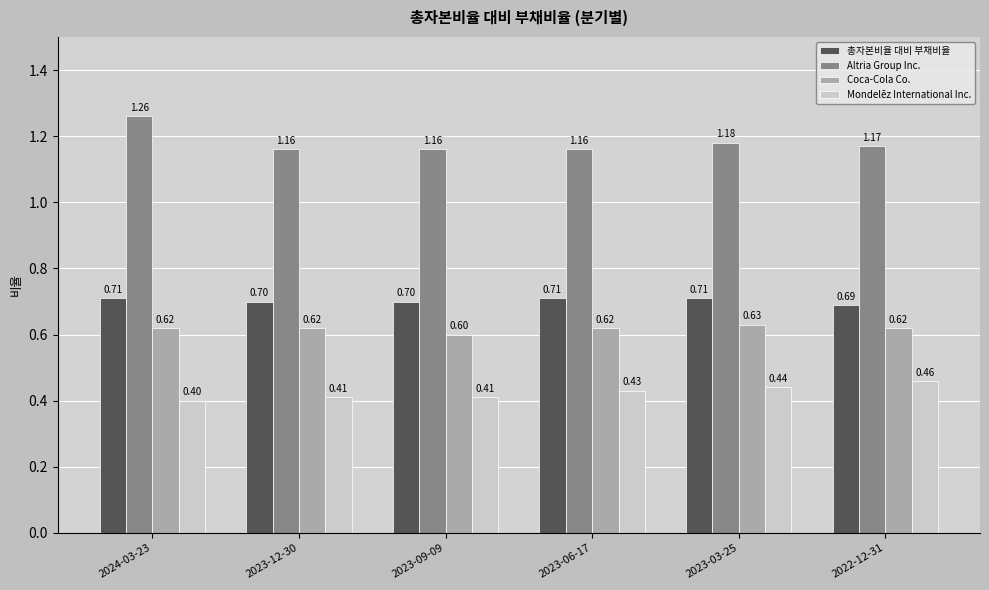

Between 2023-12-30 and 2023-06-17, which series saw the biggest shift?

Mondelēz International Inc.